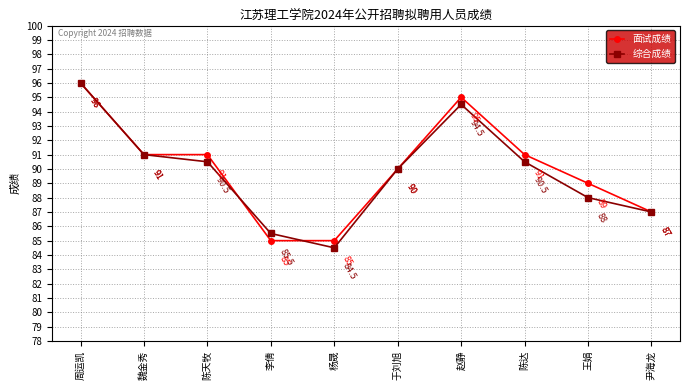

Where is the first local minimum for 综合成绩?

杨晟